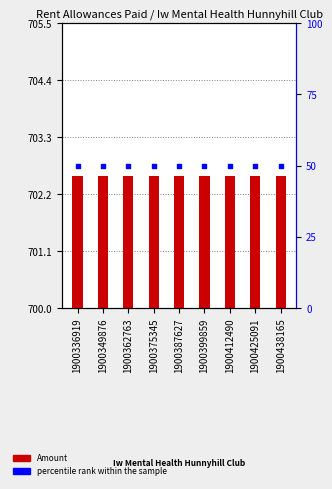

Which series has the largest Y range (max minus min)?

Amount